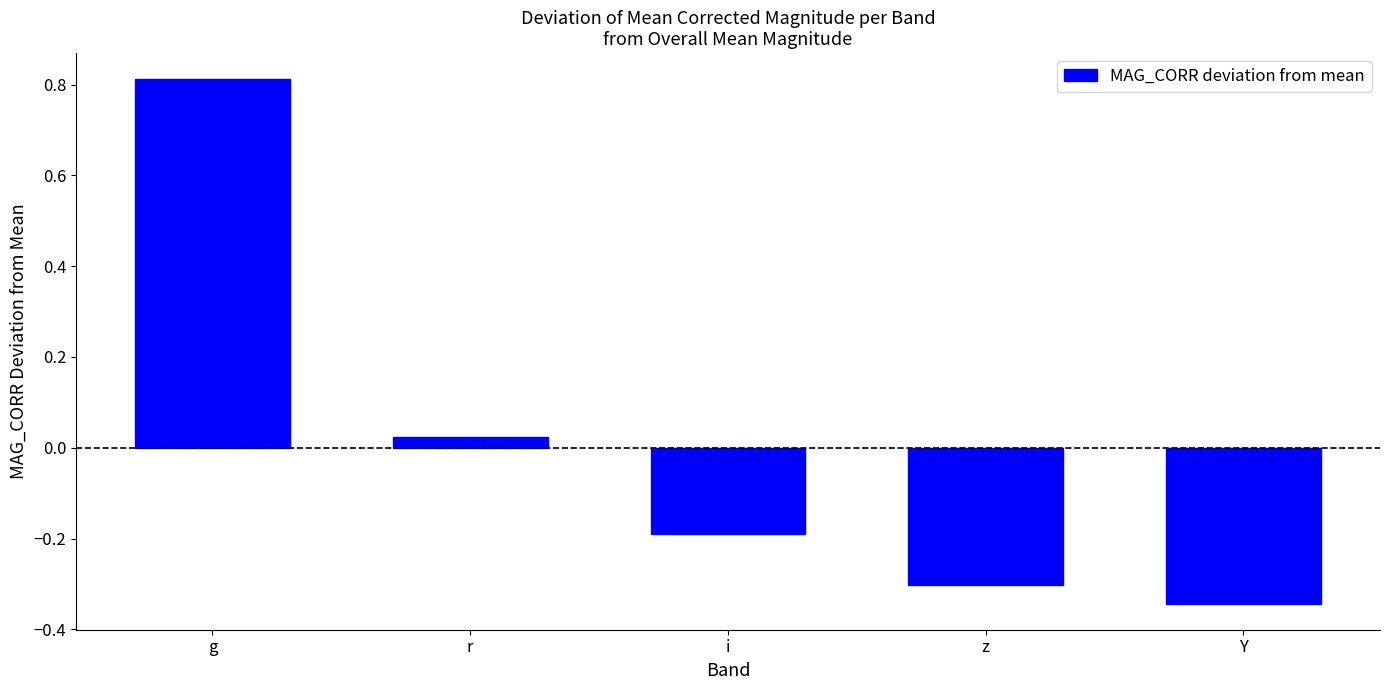

At which category does the chart reach its minimum across all series?

Y